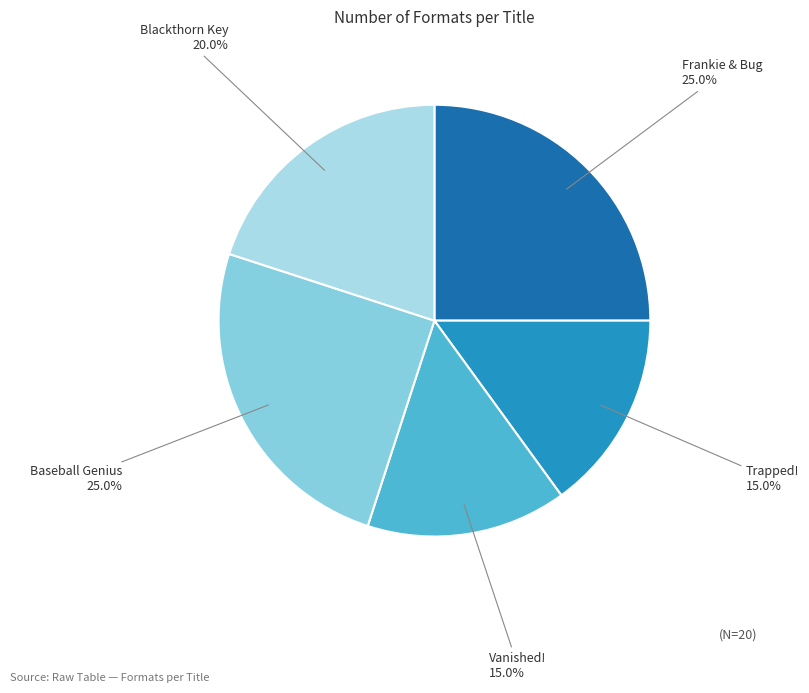

To the nearest percent, what is the average slice percentage?

20%